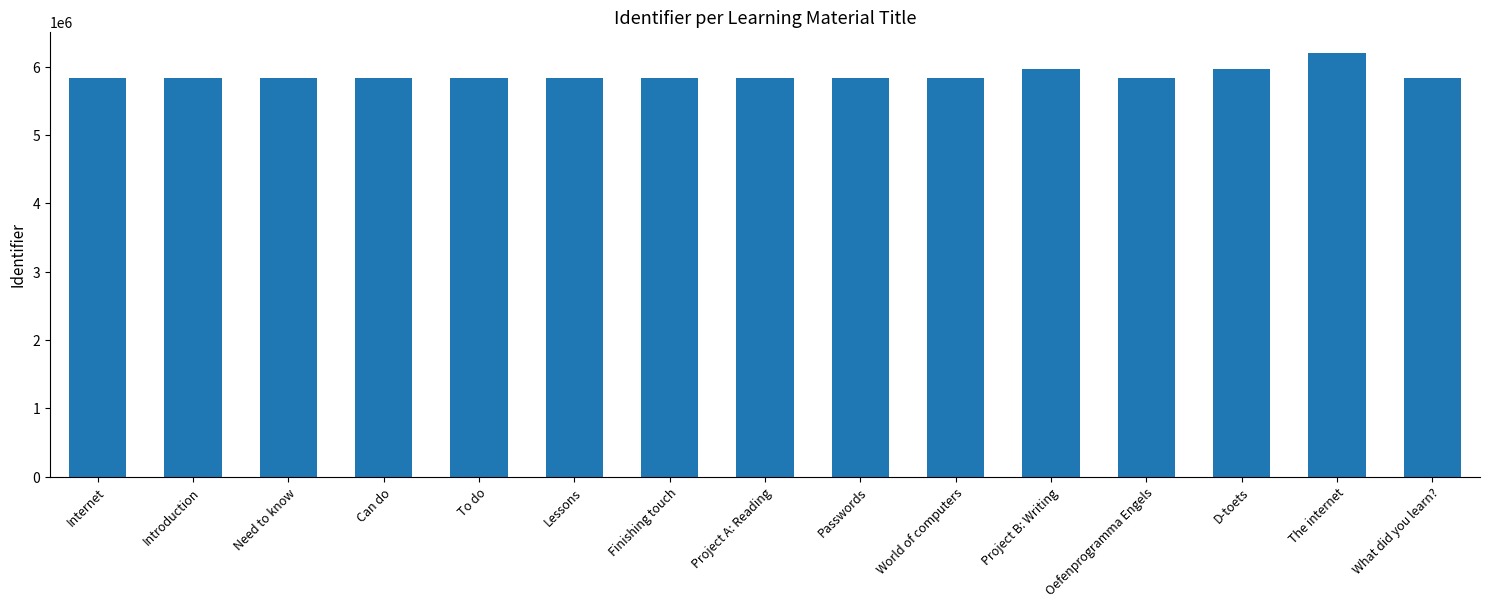

What is the difference between the values at Passwords and D-toets?

127385